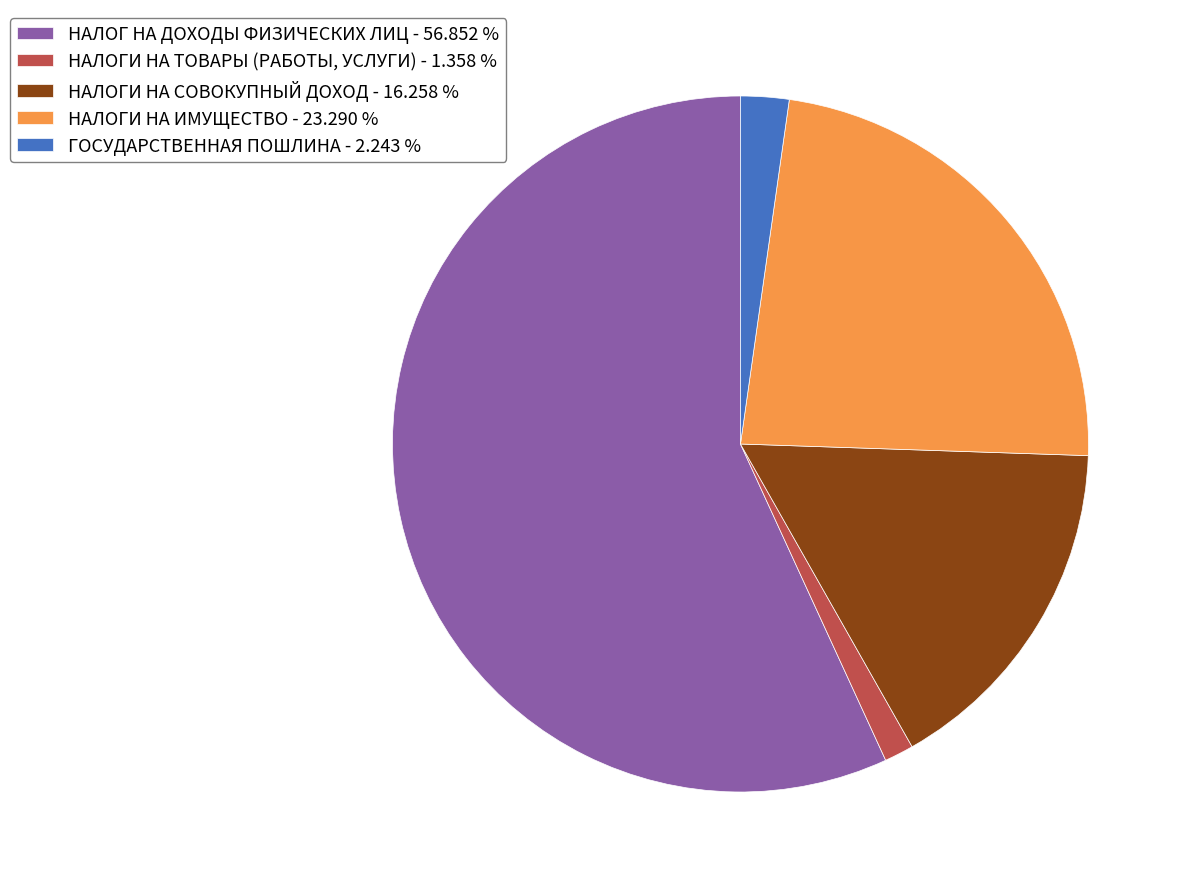

Which has a higher value, НАЛОГИ НА ТОВАРЫ (РАБОТЫ, УСЛУГИ) - 1.358 % or НАЛОГ НА ДОХОДЫ ФИЗИЧЕСКИХ ЛИЦ - 56.852 %?

НАЛОГ НА ДОХОДЫ ФИЗИЧЕСКИХ ЛИЦ - 56.852 %